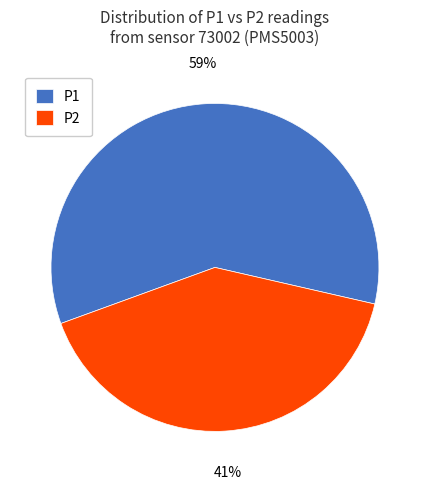

True or false: P2 accounts for 41% of the total.

True